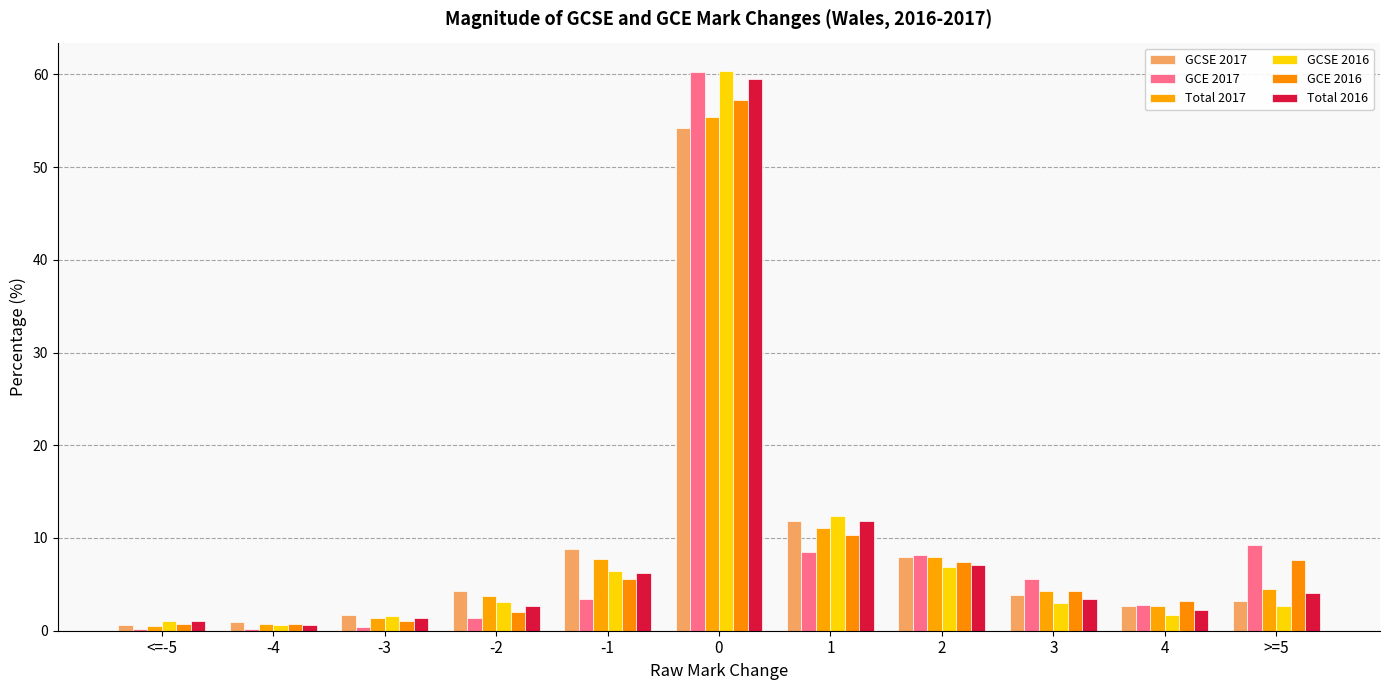

How many bars are there in total?

66